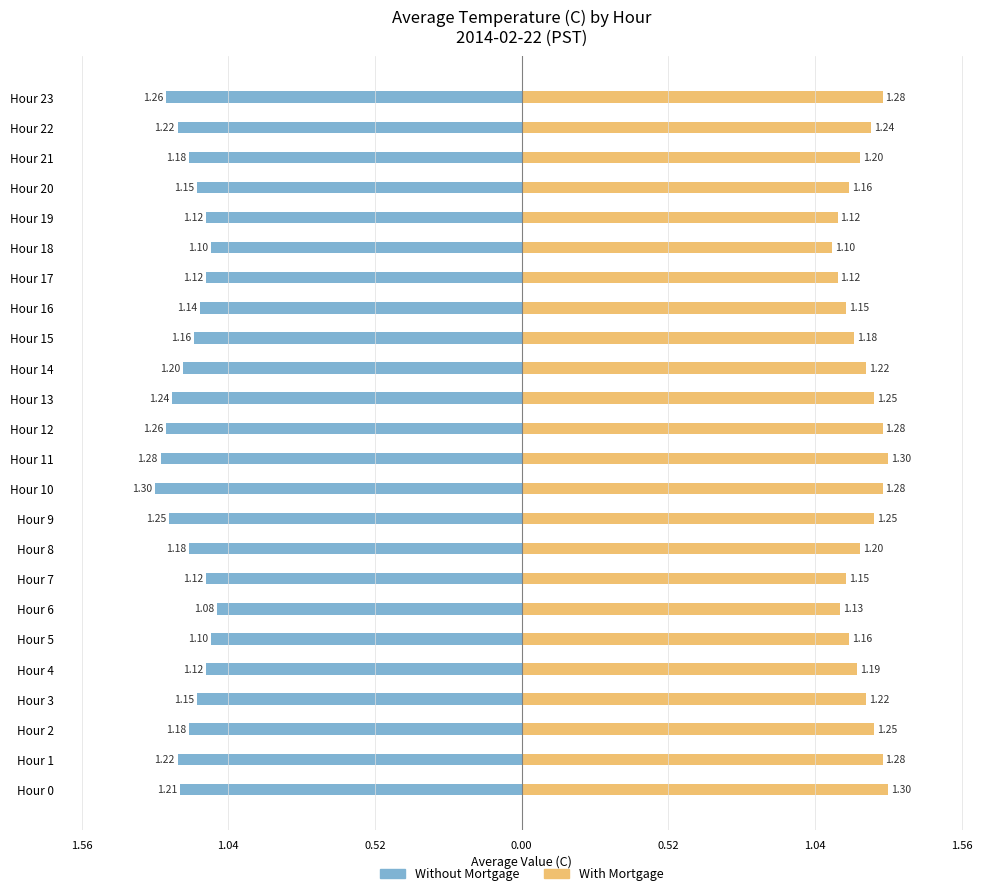

Reading left to right, extract all data points from this chart.

Without Mortgage: -1.2	-1.2	-1.2	-1.1	-1.1	-1.1	-1.1	-1.1	-1.2	-1.2	-1.3	-1.3	-1.3	-1.2	-1.2	-1.2	-1.1	-1.1	-1.1	-1.1	-1.1	-1.2	-1.2	-1.3
With Mortgage: 1.3	1.3	1.2	1.2	1.2	1.2	1.1	1.1	1.2	1.2	1.3	1.3	1.3	1.2	1.2	1.2	1.1	1.1	1.1	1.1	1.2	1.2	1.2	1.3